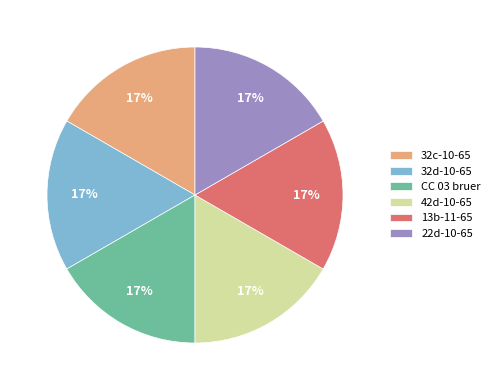

To the nearest percent, what percentage of the pie is 22d-10-65?

17%